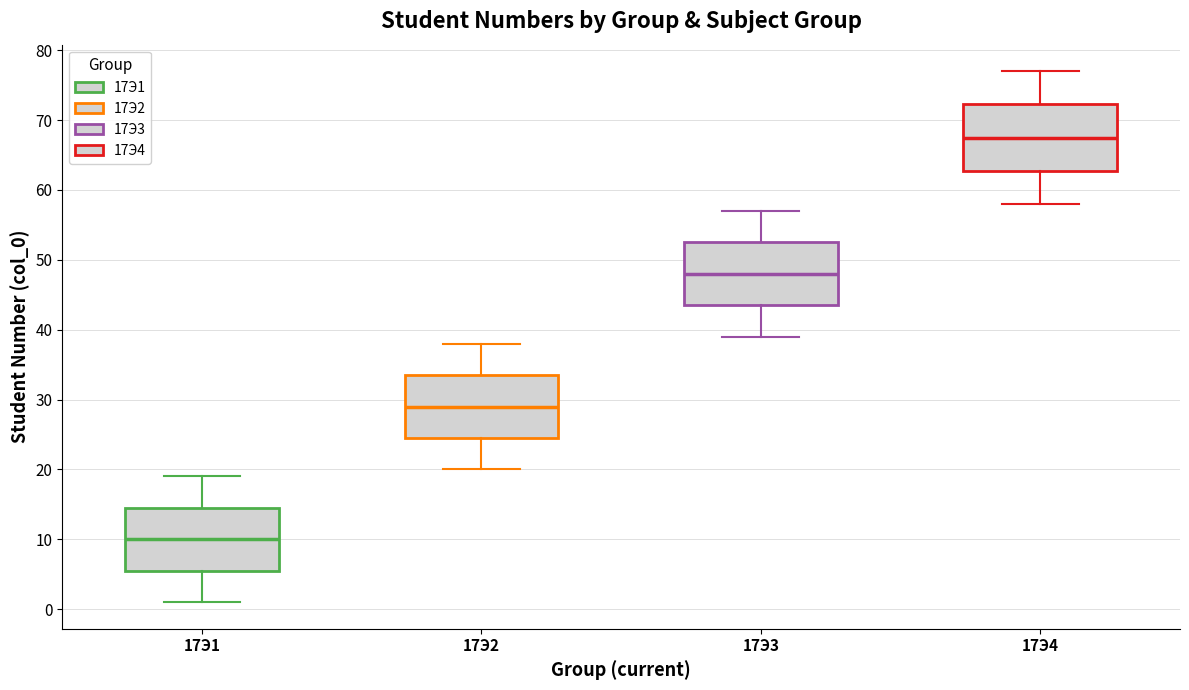

Where does the median line of the box for 17Э3 sit on the y-axis? The values are not printed on the chart, so give them approximately, as read against the axis.

48